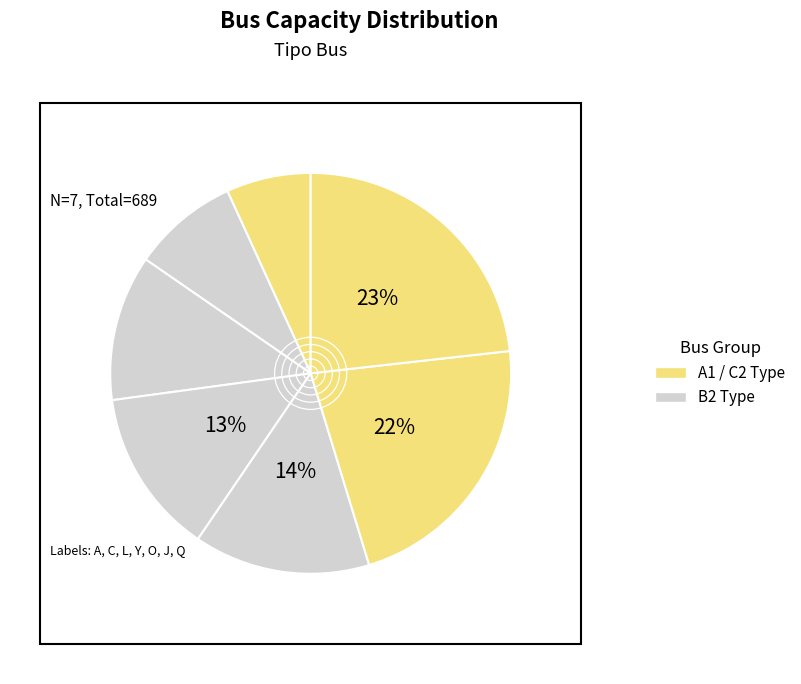

How many slices are in this pie chart?

7